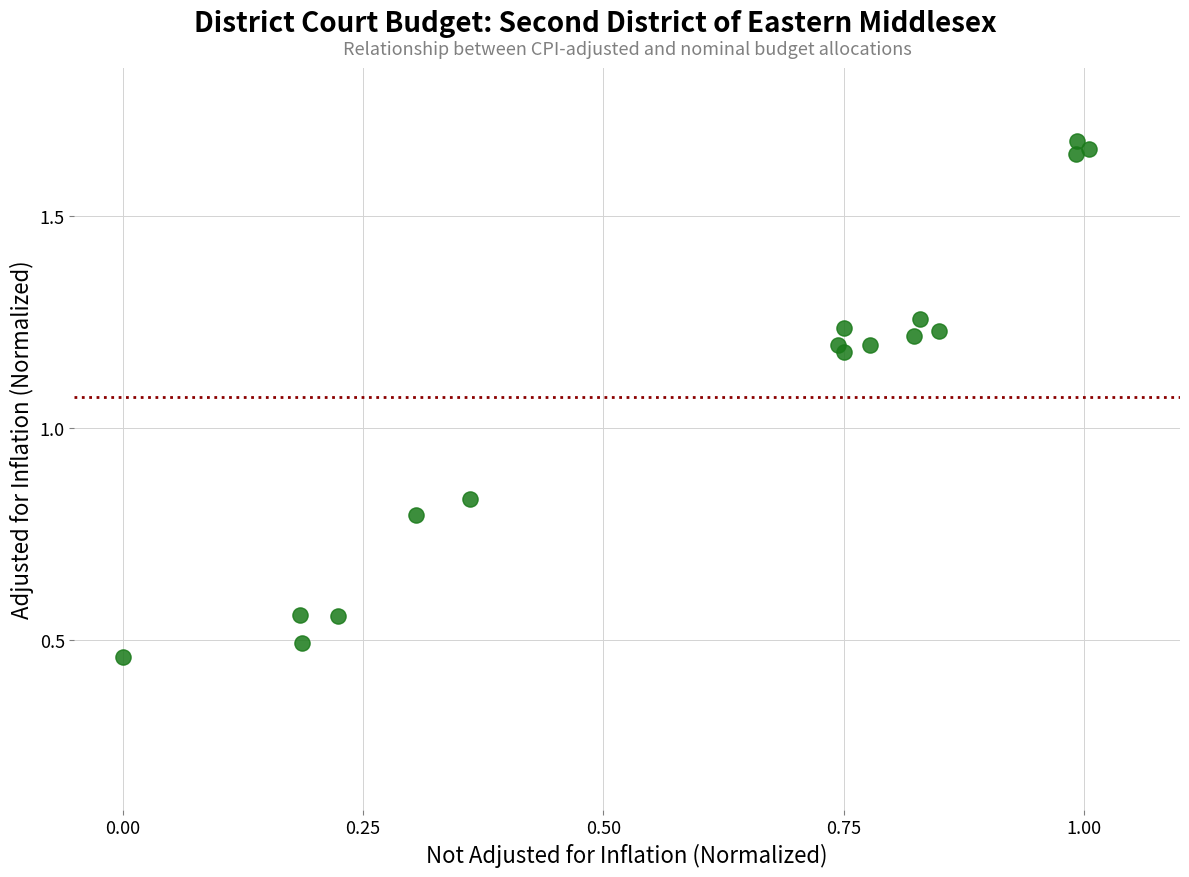

What is the range of X values (max minus min)?

1.0